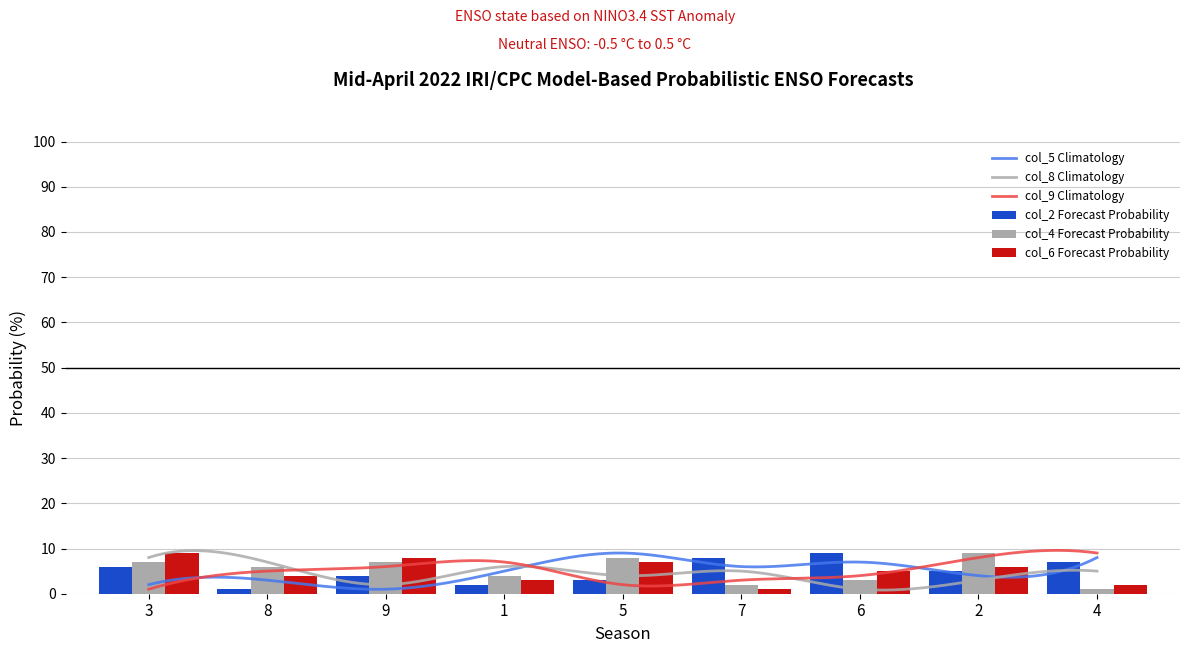

What is the difference between the maximum and minimum values in the col_2 series?

8